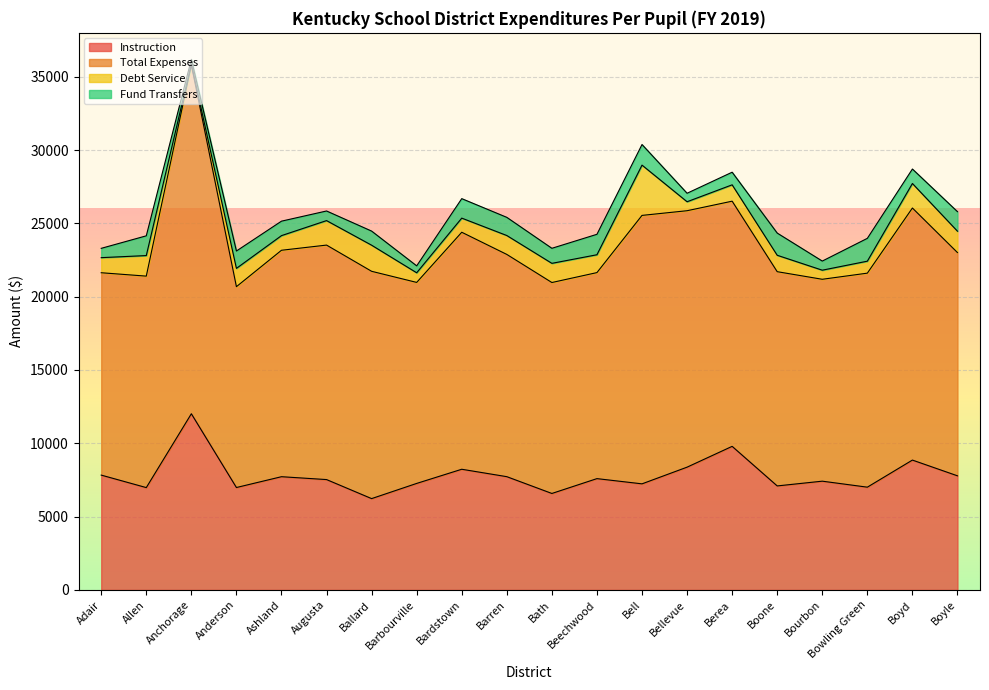

In Instruction, how many points are lower than both neighbors (excluding endpoints)?

7